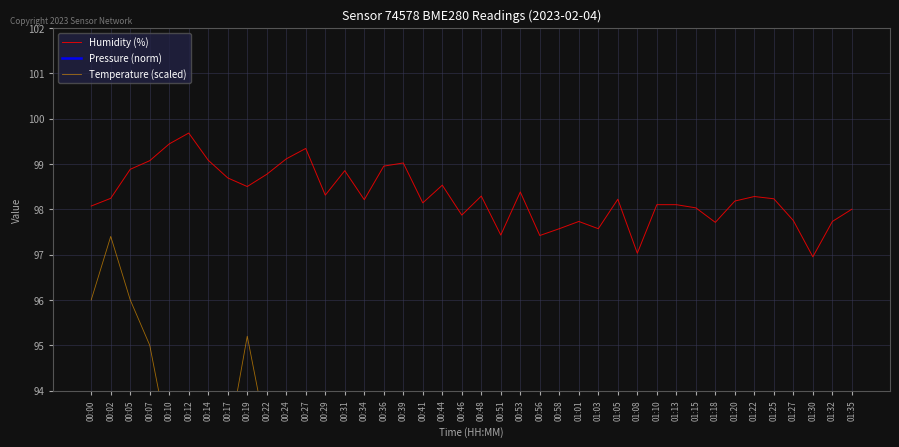

True or false: Pressure (norm) and Temperature (scaled) cross at least once.

False